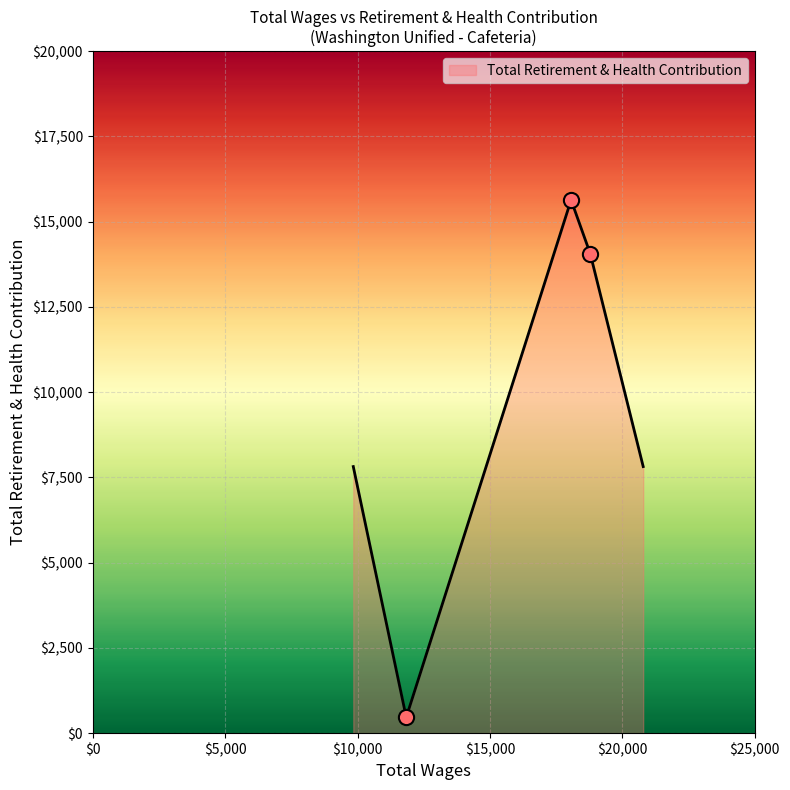

What is the average value?

9160.4